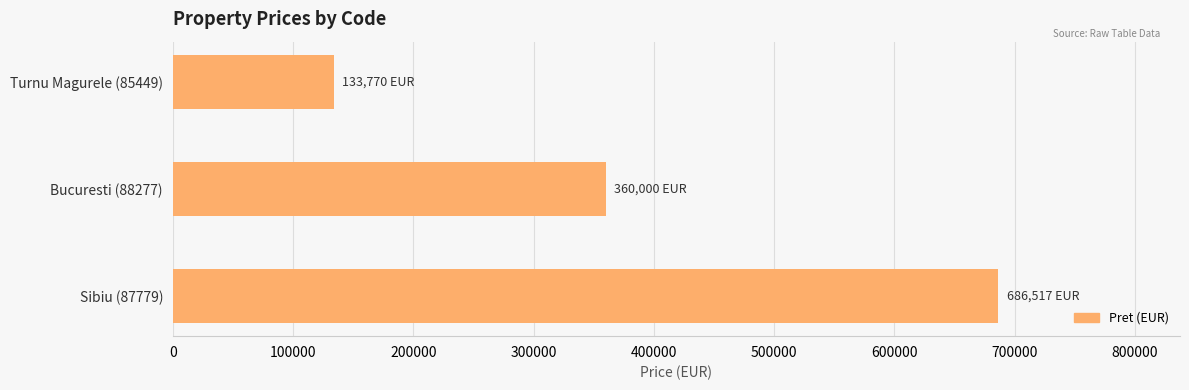

Reading bottom to top, transcribe all the data shown in this chart.

Sibiu (87779)=686517	Bucuresti (88277)=360000	Turnu Magurele (85449)=133770